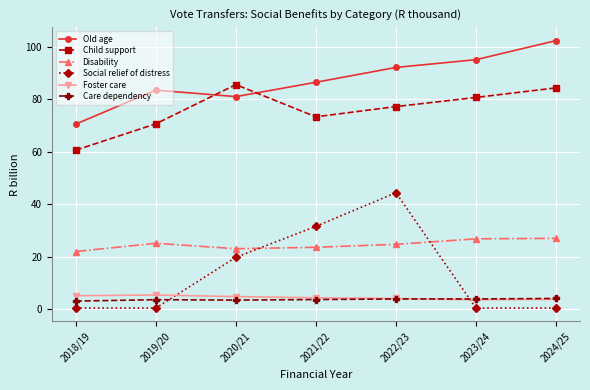

Is the value of Old age at 2020/21 greater than the value of Disability at 2020/21?

Yes